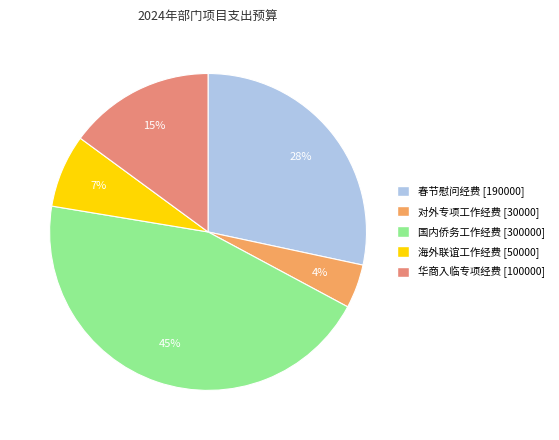

Is it true that 春节慰问经费 [190000] is 28% of the pie?

True